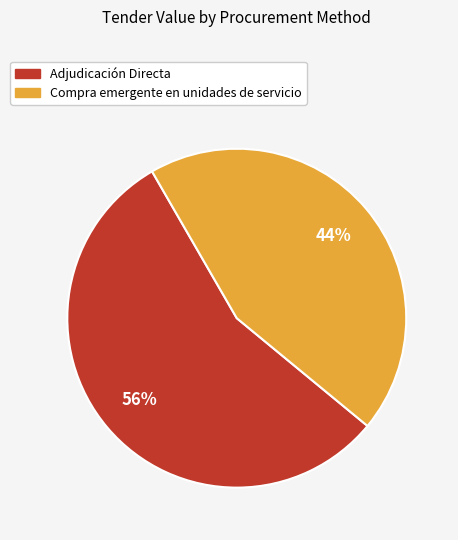

Approximately how many times larger is the value at Compra emergente en unidades de servicio compared to Adjudicación Directa?

0.8